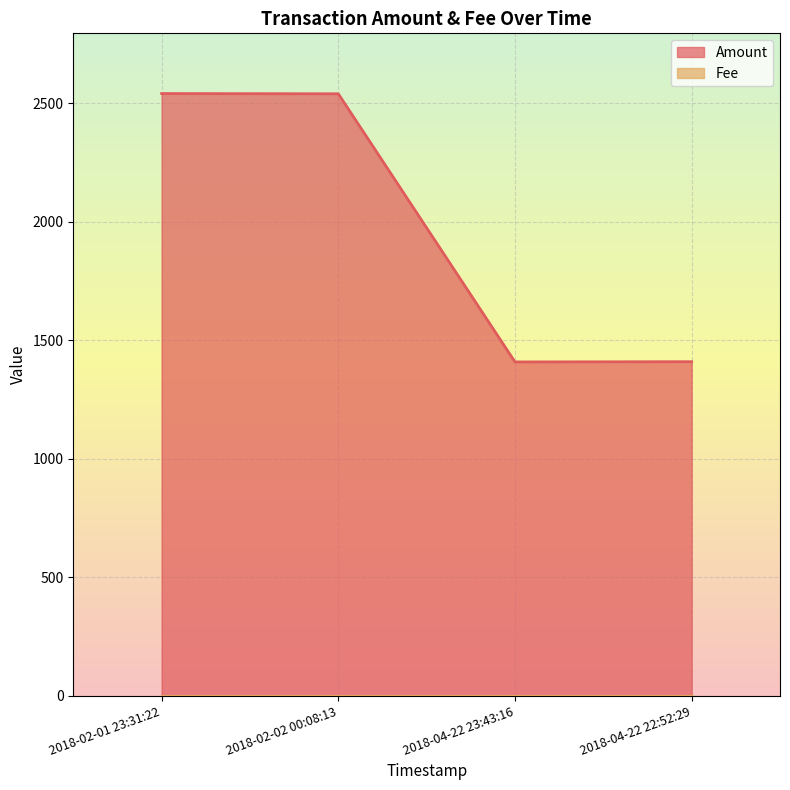

At which category does the chart reach its minimum across all series?

2018-04-22 23:43:16